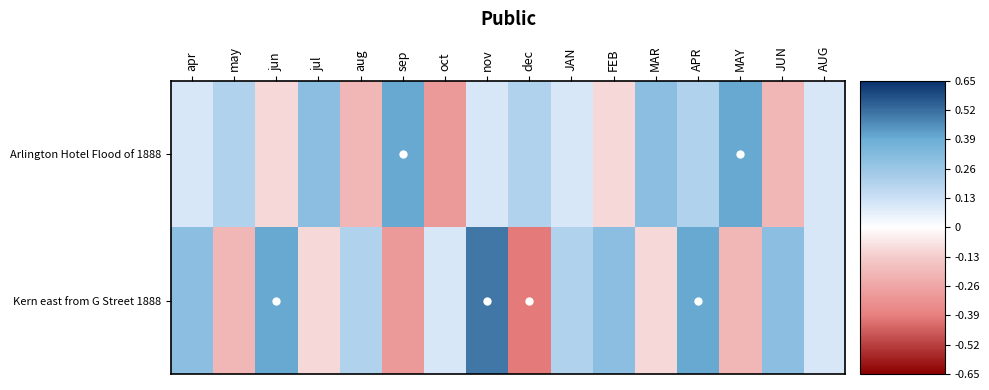

What is the spread (max minus min) of values at apr?

0.2